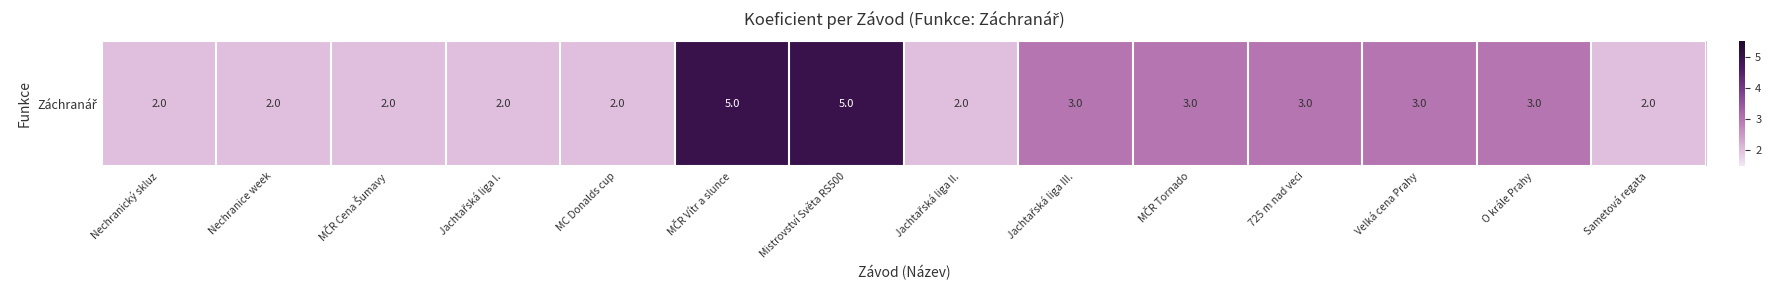

Reading left to right, transcribe all the data shown in this chart.

2	2	2	2	2	5	5	2	3	3	3	3	3	2